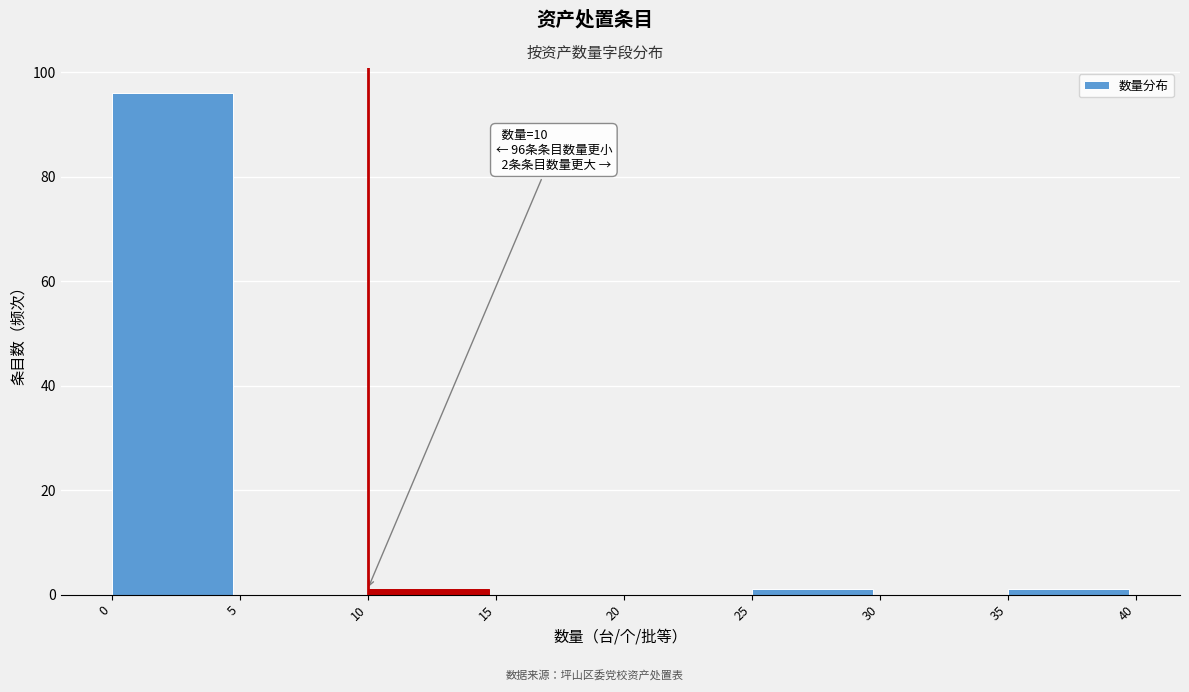

Which range on the x-axis has the tallest bar?

0 to 5